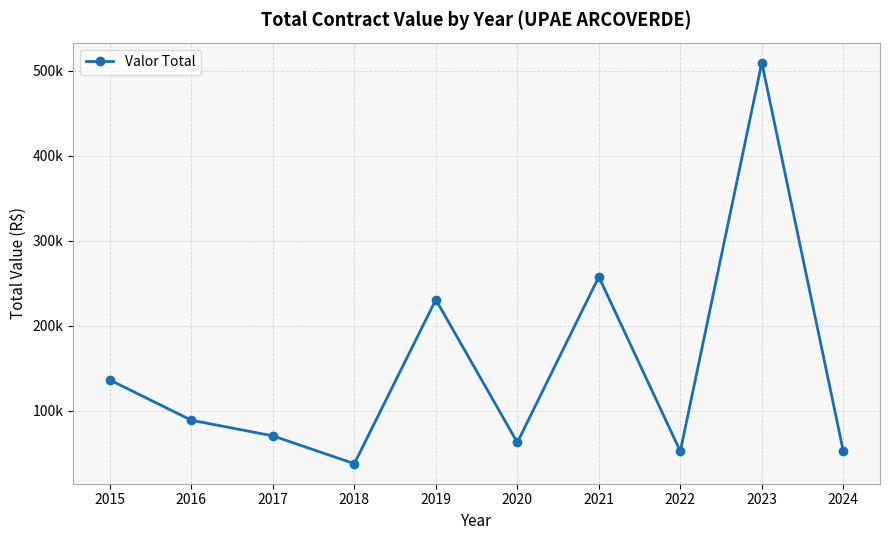

Is this an area chart (filled region under the line)?

No